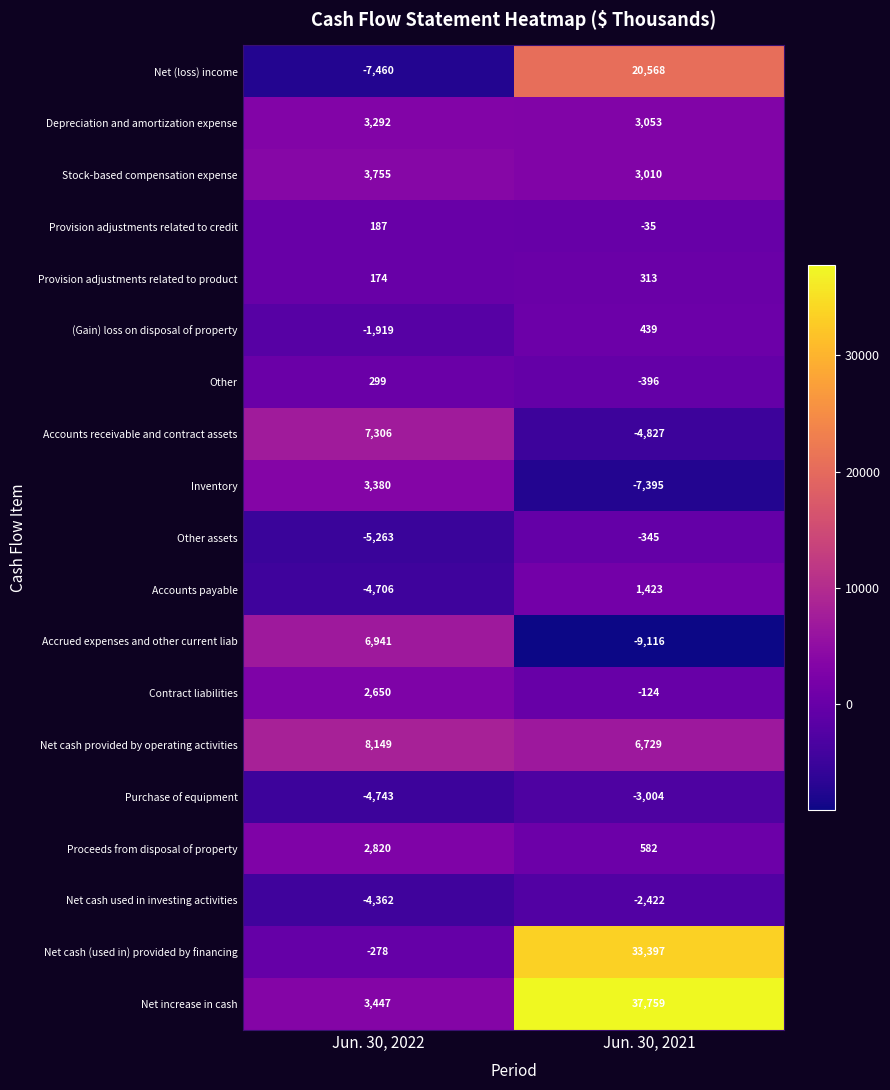

Between Jun. 30, 2022 and Jun. 30, 2021, which series saw the biggest shift?

Net increase in cash